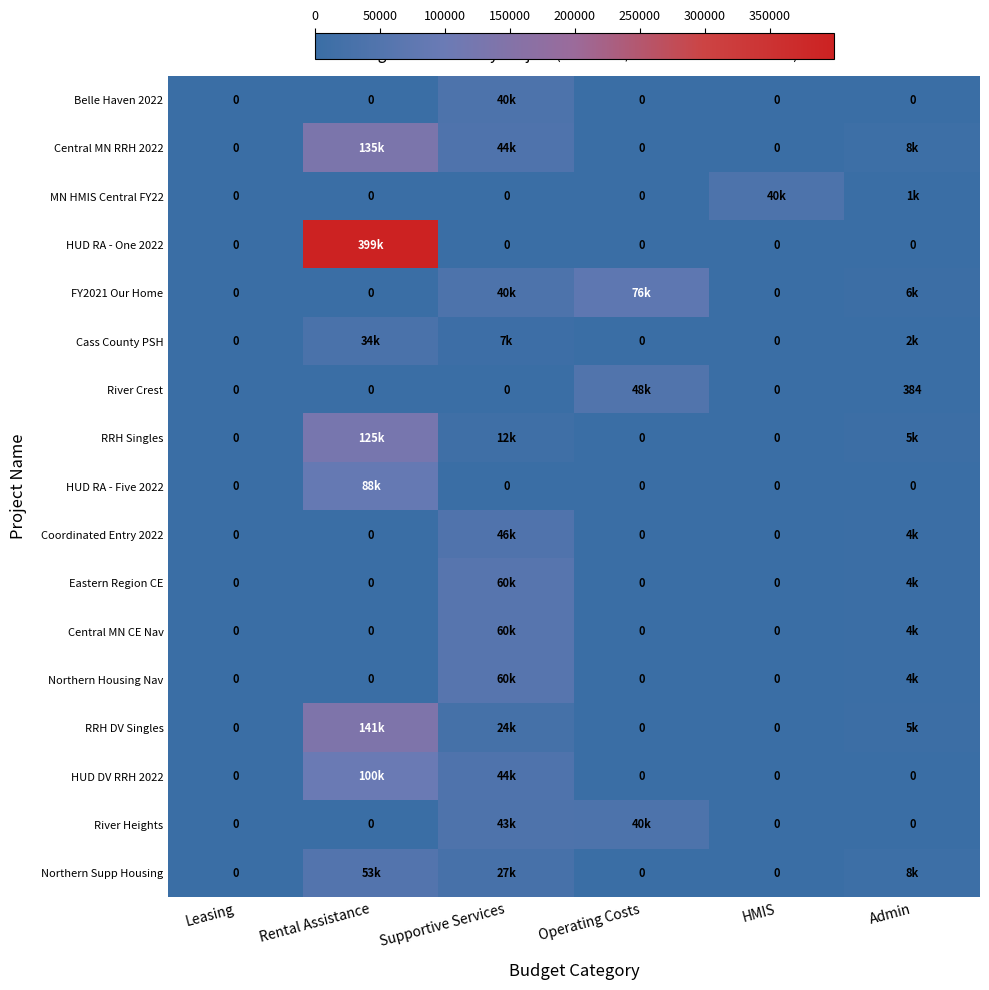

What is the difference between the maximum and minimum values in the Cass County PSH series?

33504